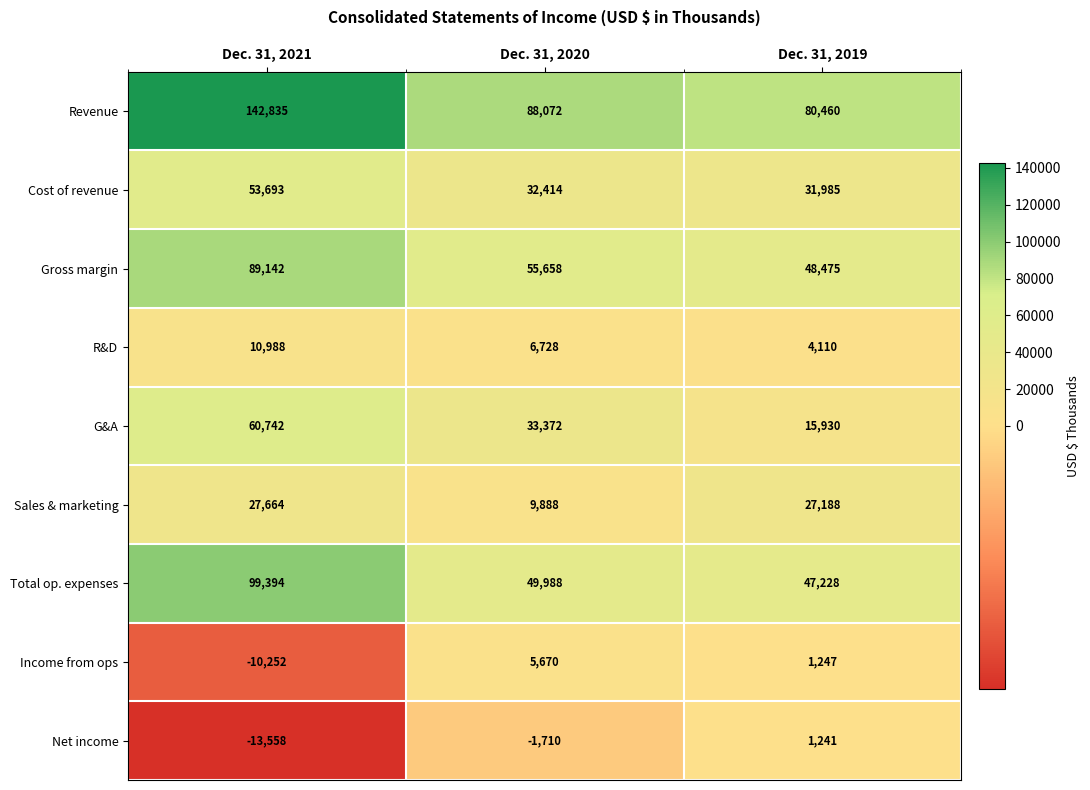

Which category has the highest value across all series?

Dec. 31, 2021